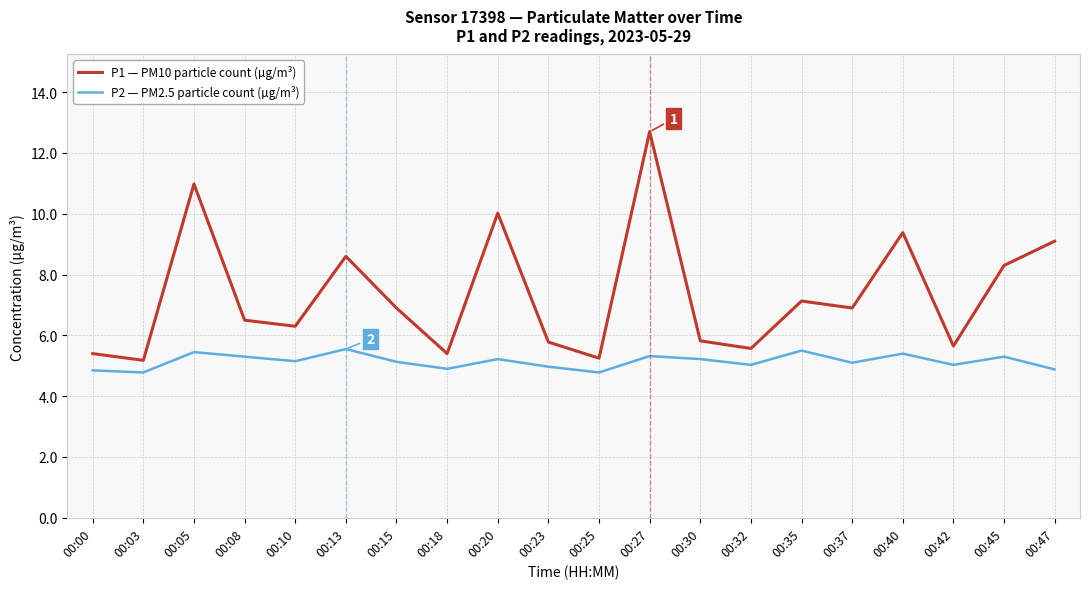

List the series in order of their peak value, lowest first.

P2 — PM2.5 particle count (µg/m³), P1 — PM10 particle count (µg/m³)